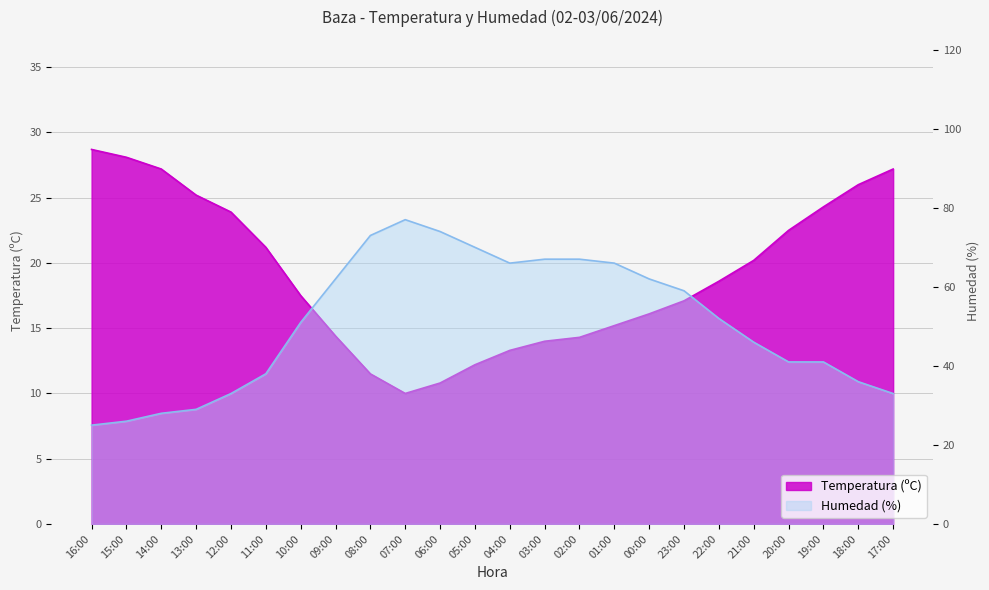

At which label does Humedad (%) first exceed 52?

09:00